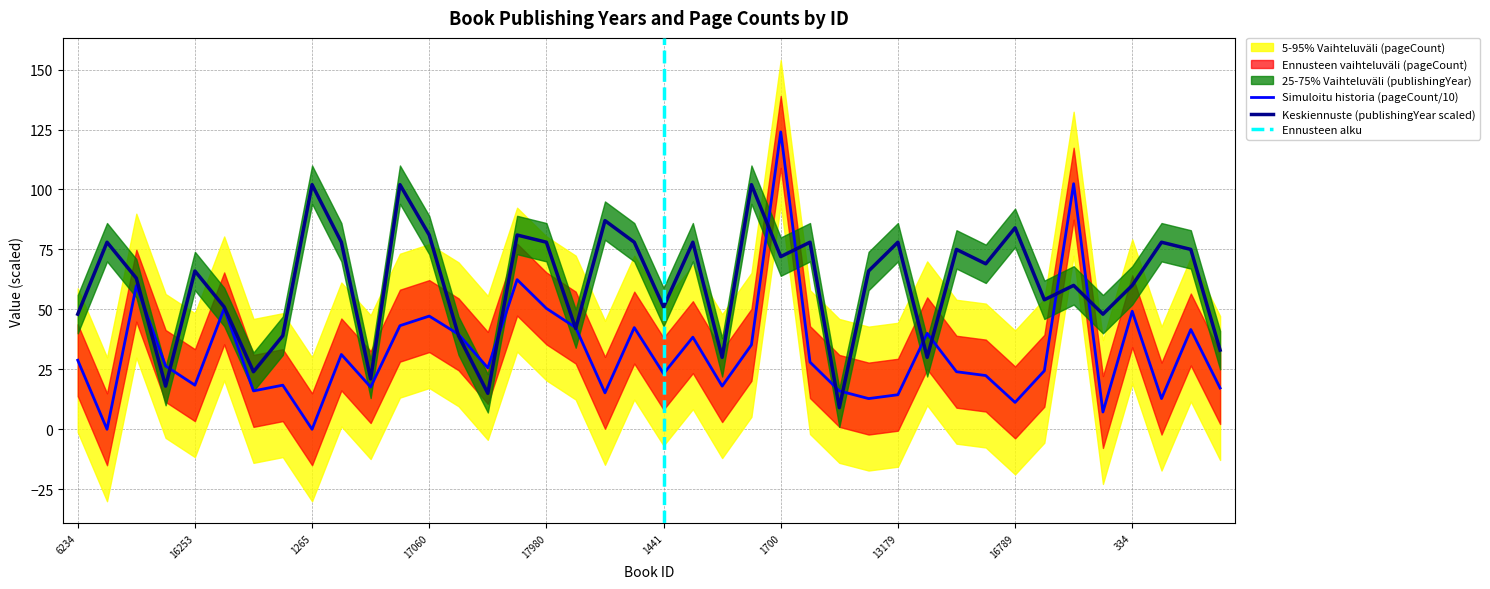

Does the chart display data point markers on the line(s)?

No